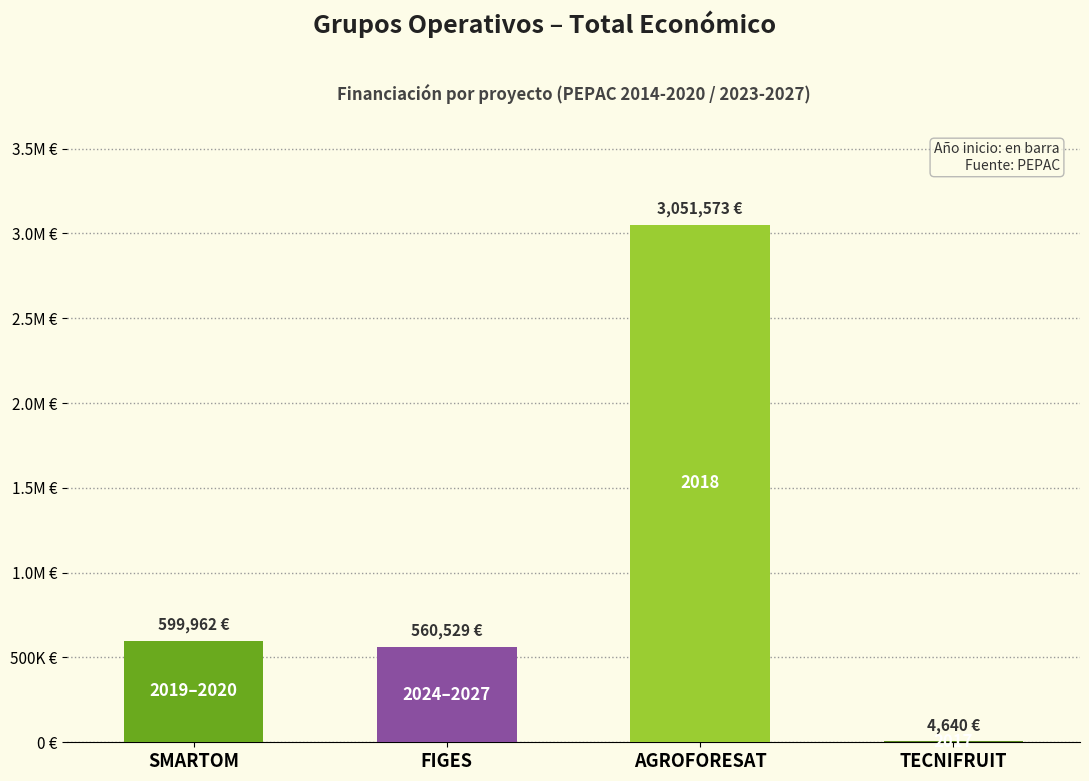

Are the bars horizontal?

No